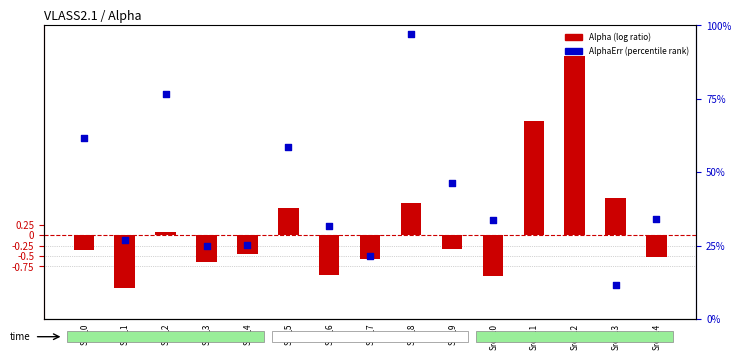

What are all the series names shown in the legend?

Alpha (log ratio), AlphaErr (percentile rank)